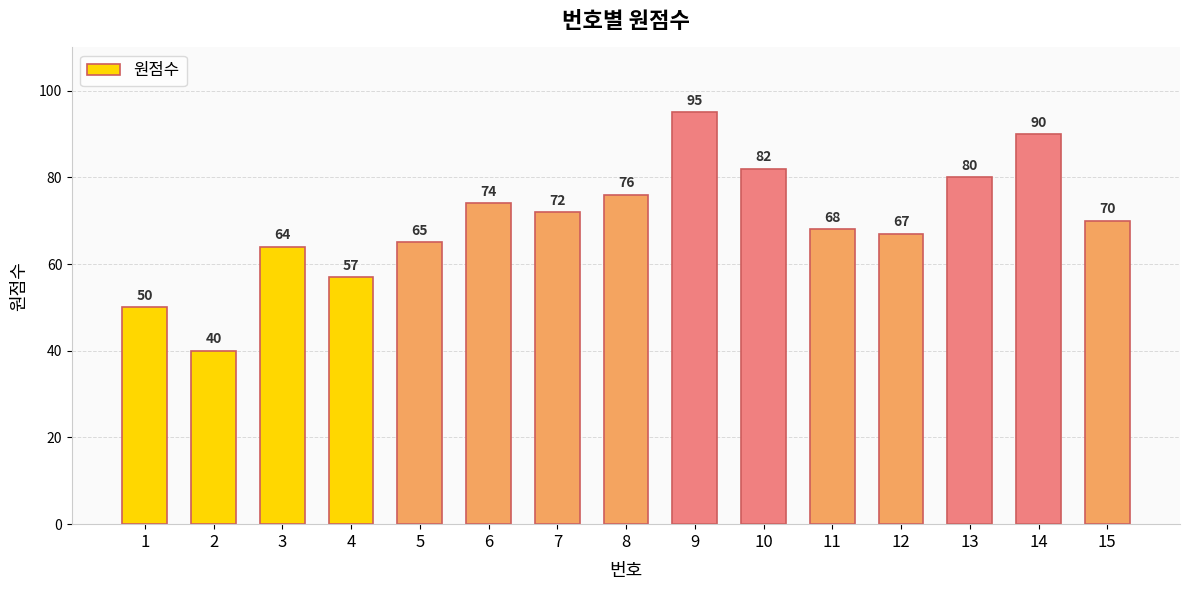

What is the approximate value at 14, to the nearest 10?

90